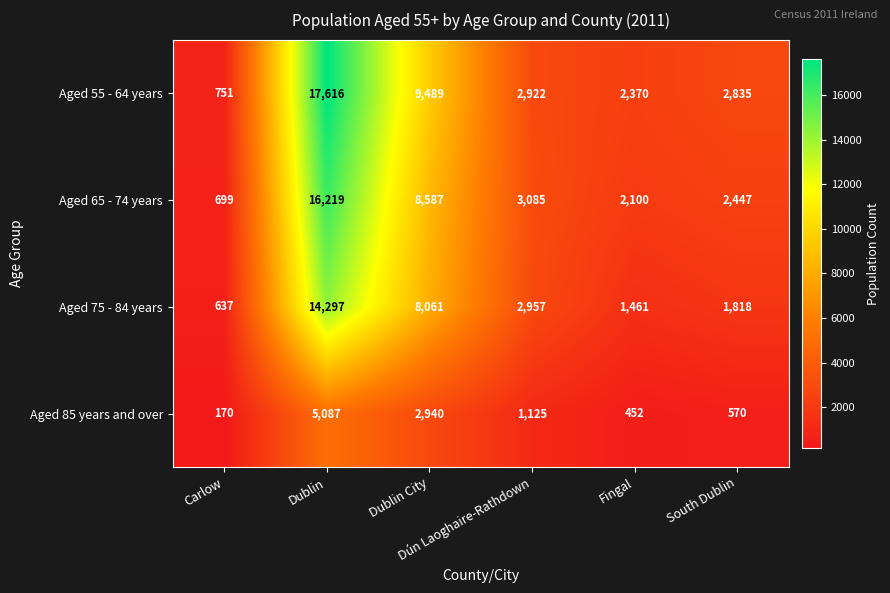

What is the spread (max minus min) of values at Dublin City?

6549